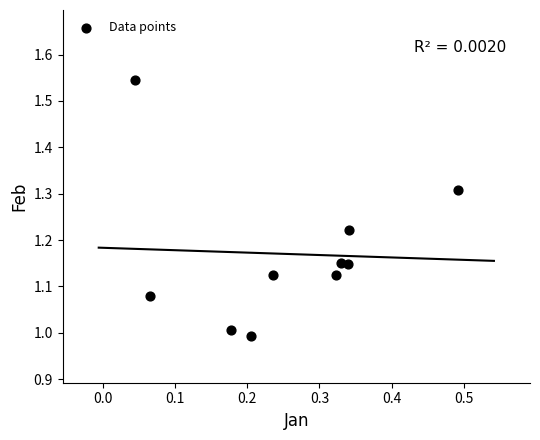

What is the average X value?

0.3